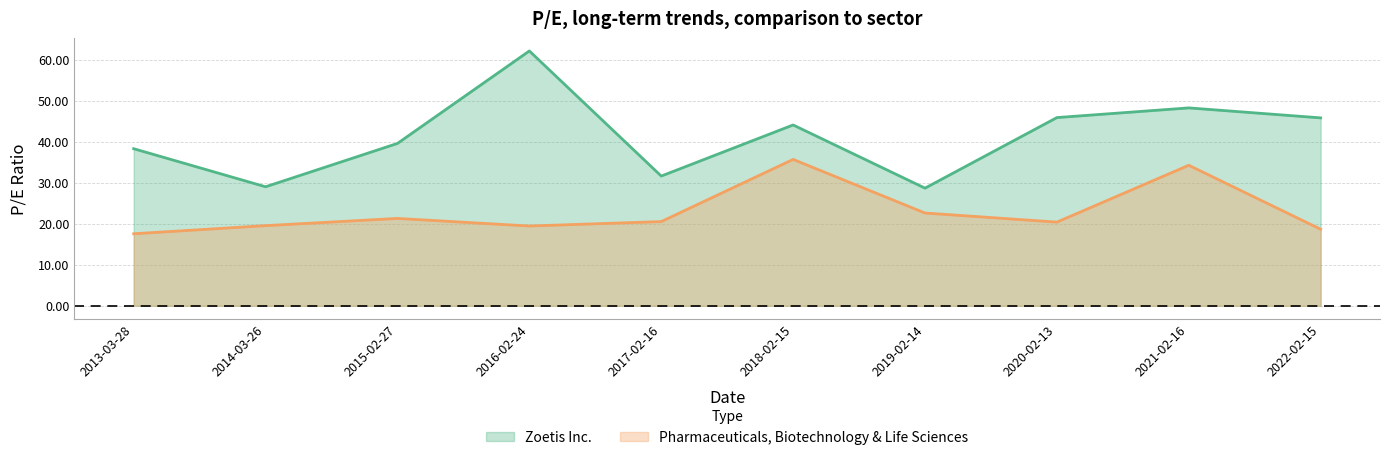

How many interior local peaks does the Zoetis Inc. series have?

3